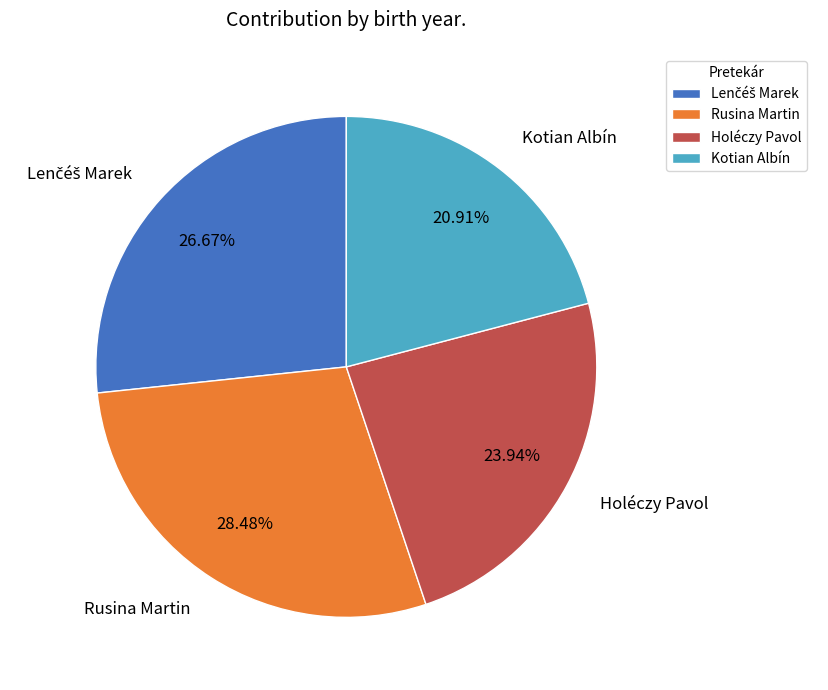

Combined, do Rusina Martin and Kotian Albín account for over 50%?

No